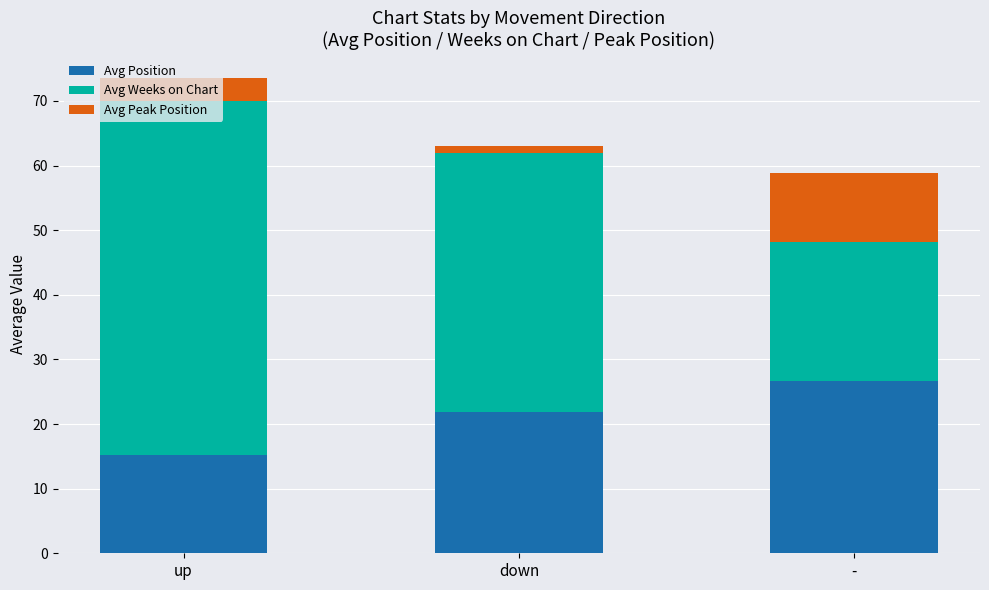

Where is Avg Position nearest to the value 20?

down